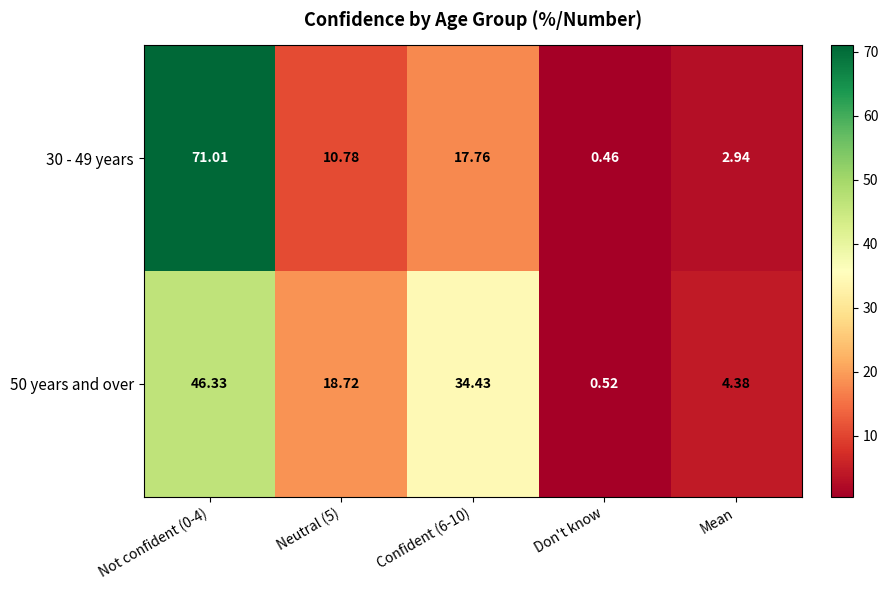

Is the value of 50 years and over at Don't know greater than the value of 30 - 49 years at Don't know?

Yes